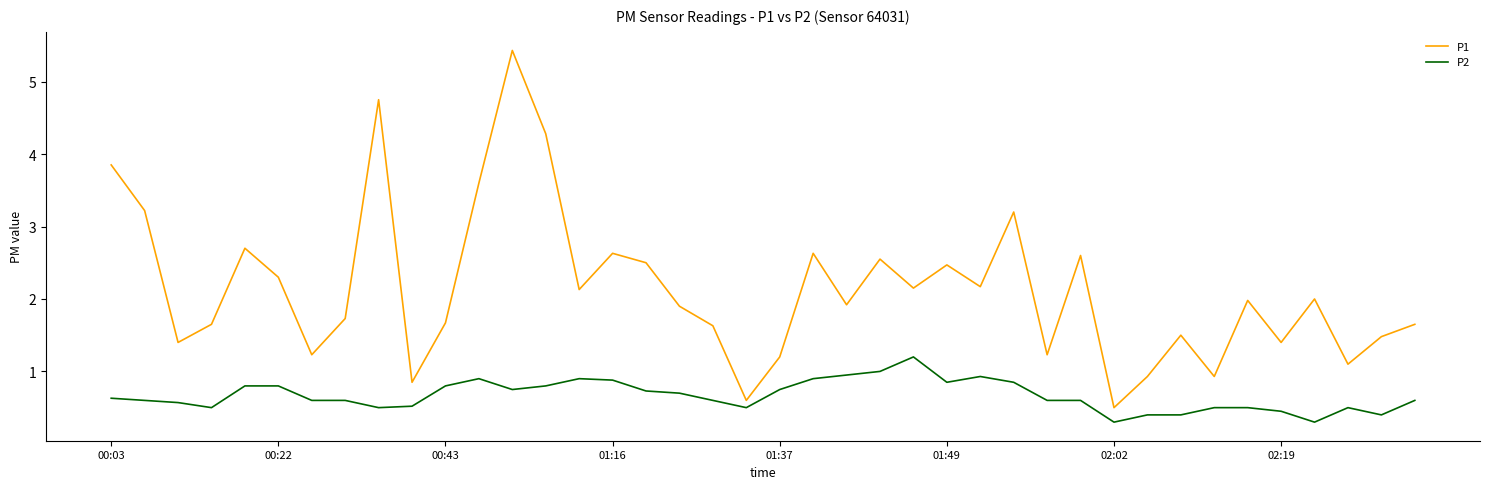

Which series has the largest range (max minus min)?

P1